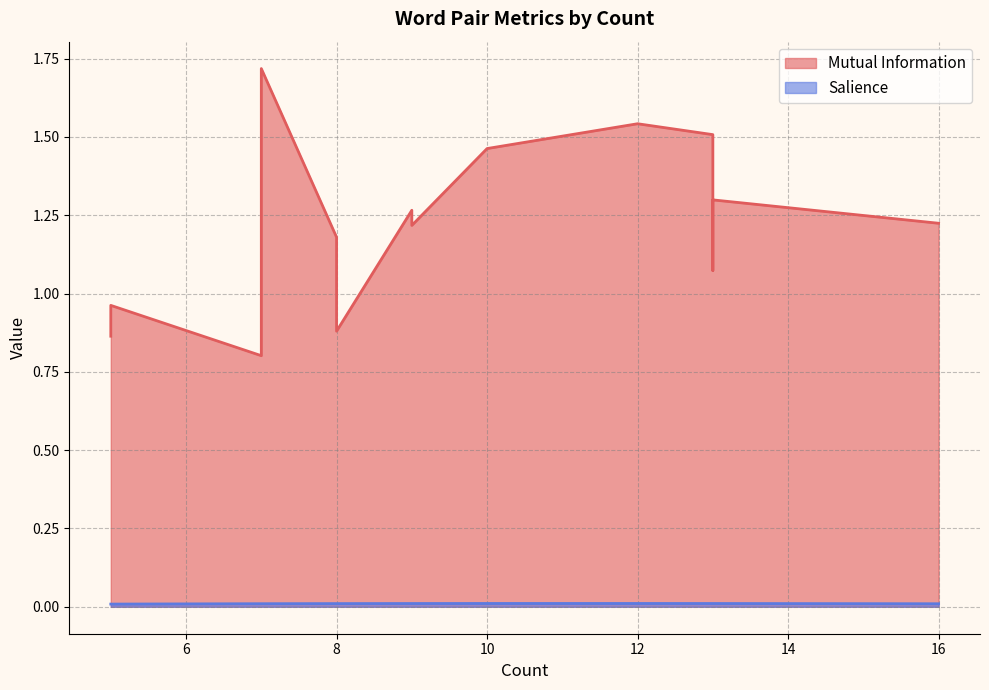

How many values in the Mutual Information series are below 1?

4